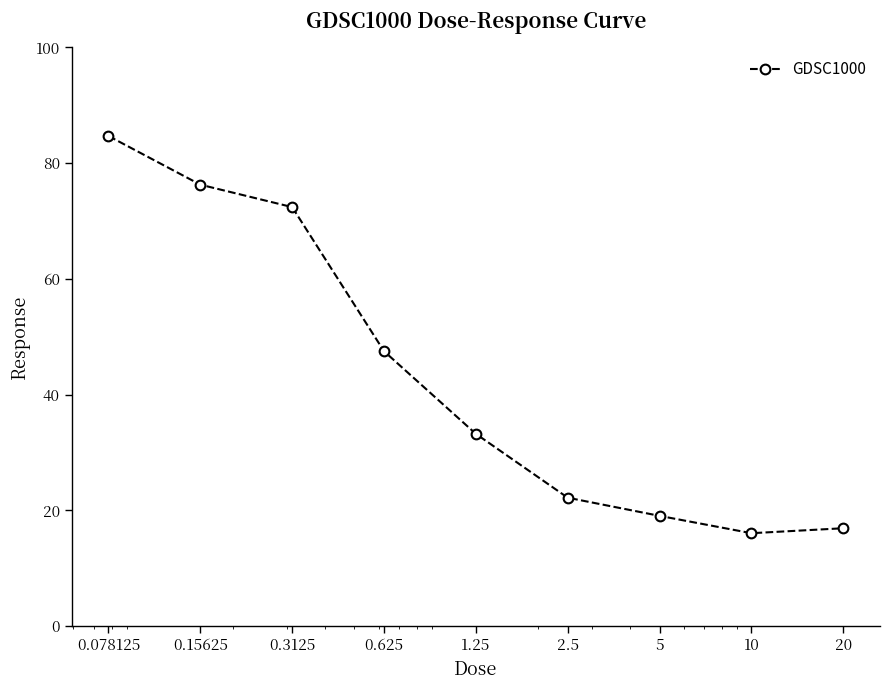

How many points are lower than both their immediate neighbors (excluding endpoints)?

1